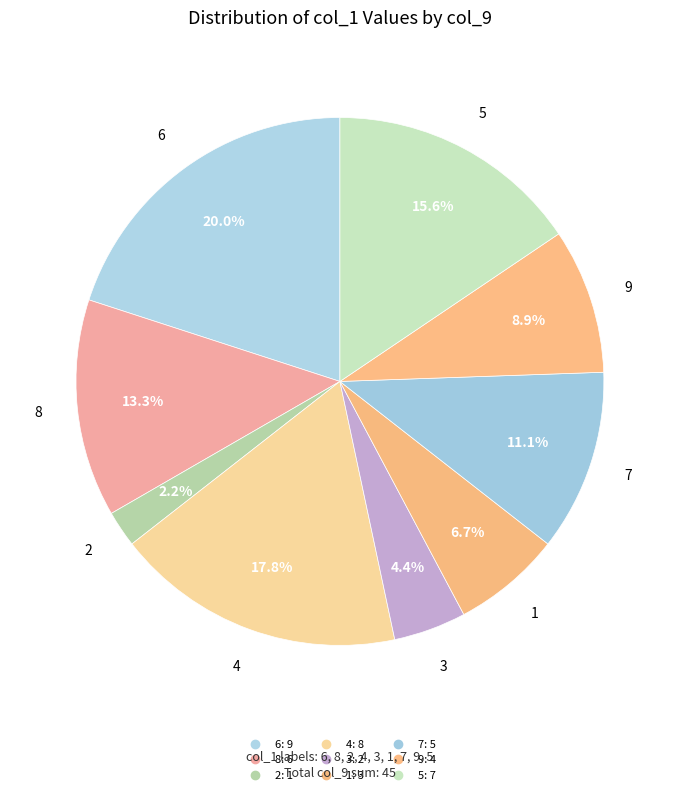

To the nearest percent, what is the difference between the largest and smallest slice percentages?

18%